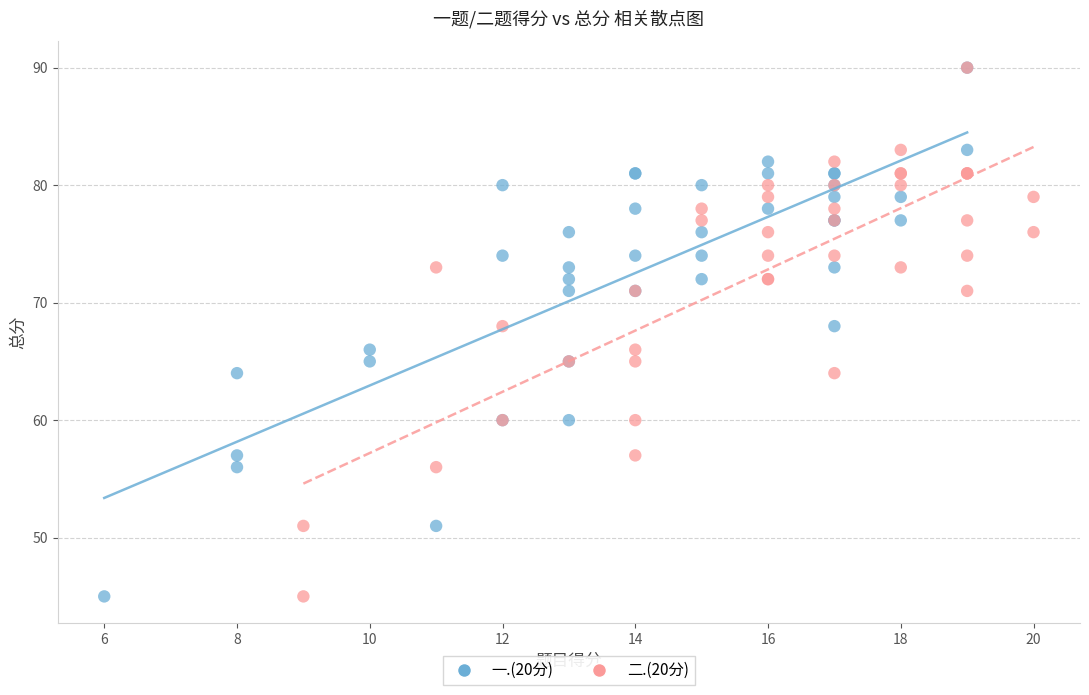

What are all the series names shown in the legend?

一.(20分), 二.(20分)